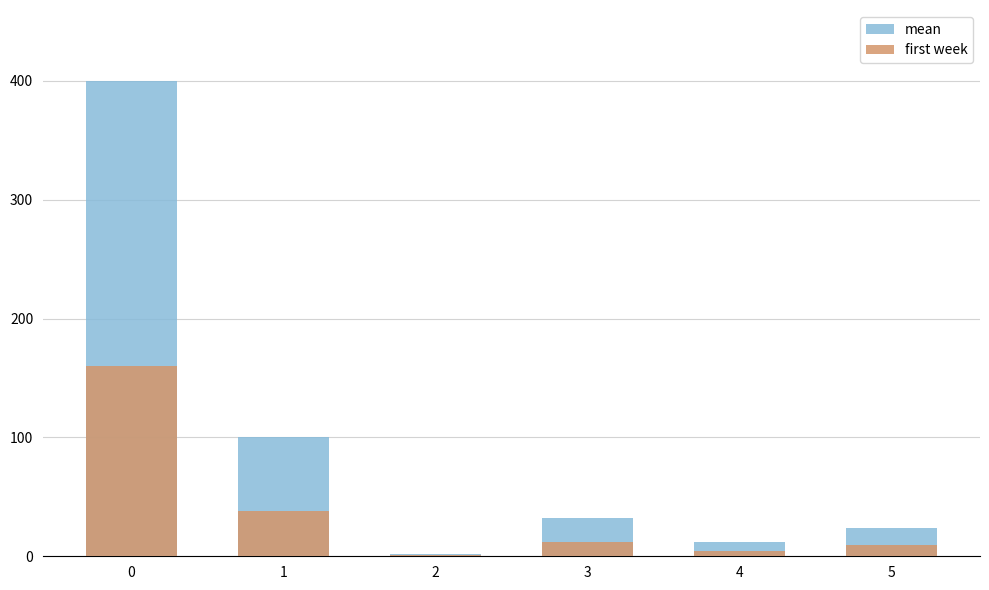

Is it true that mean equals 100.0 at 1?

True